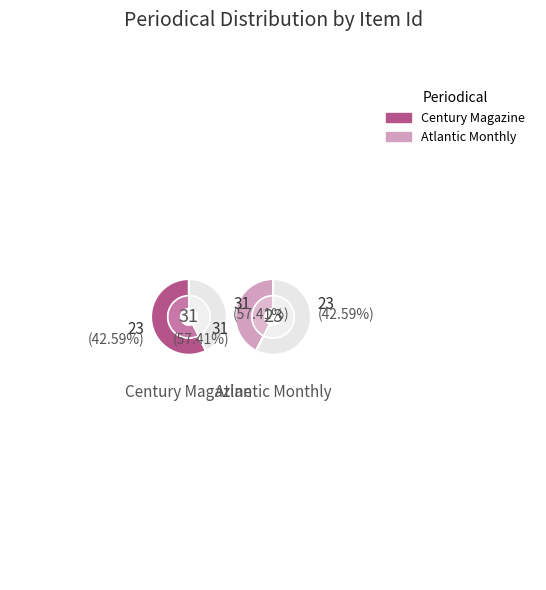

Does any single category account for the majority?

Yes